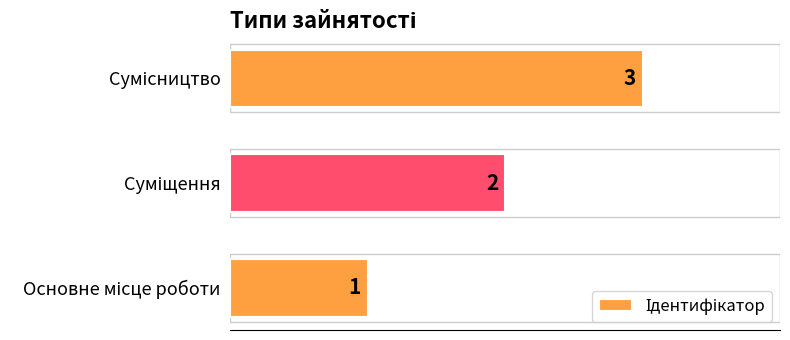

What is the greatest value displayed?

3